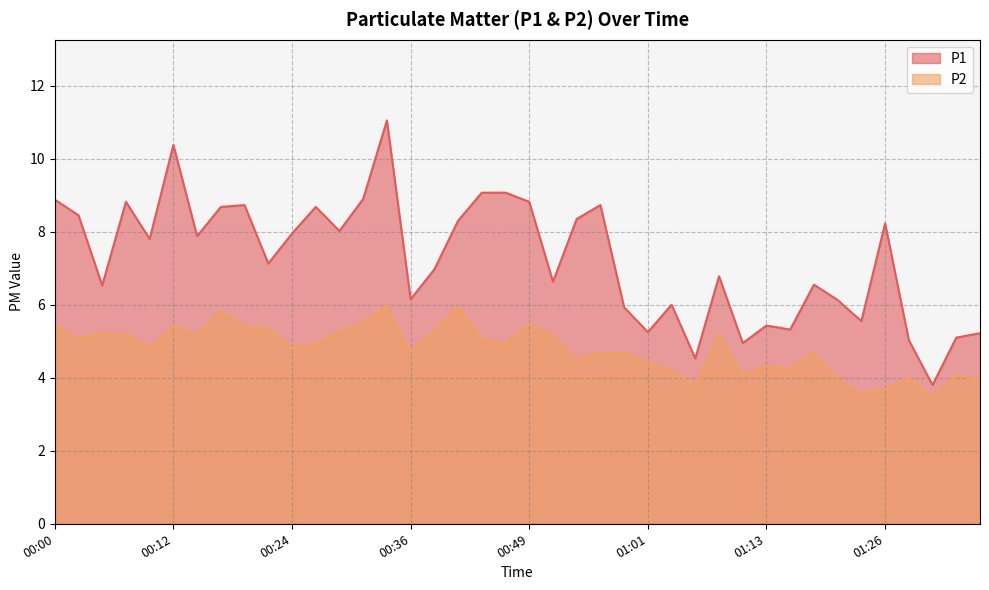

At which category does P2 reach its first local valley?

00:02